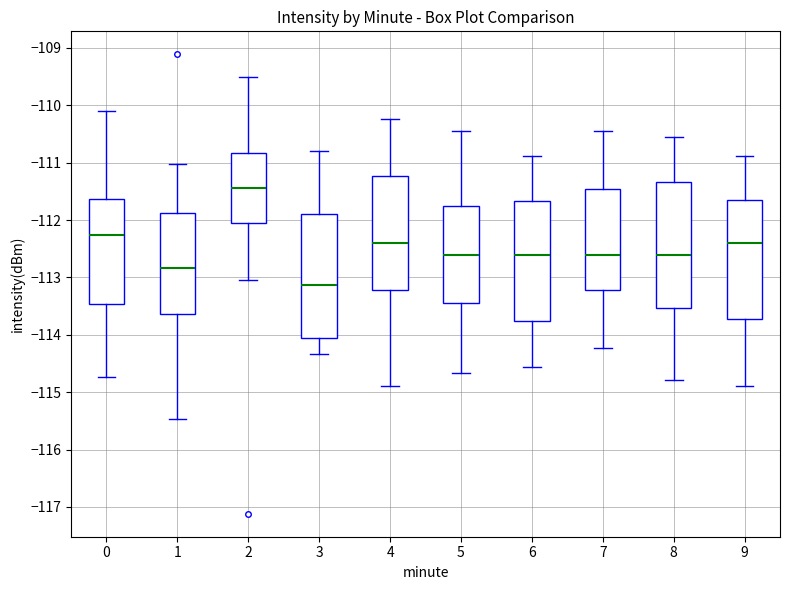

Where is the lower edge of the box at x = 9 on the y-axis? The values are not printed on the chart, so give them approximately, as read against the axis.

-113.7